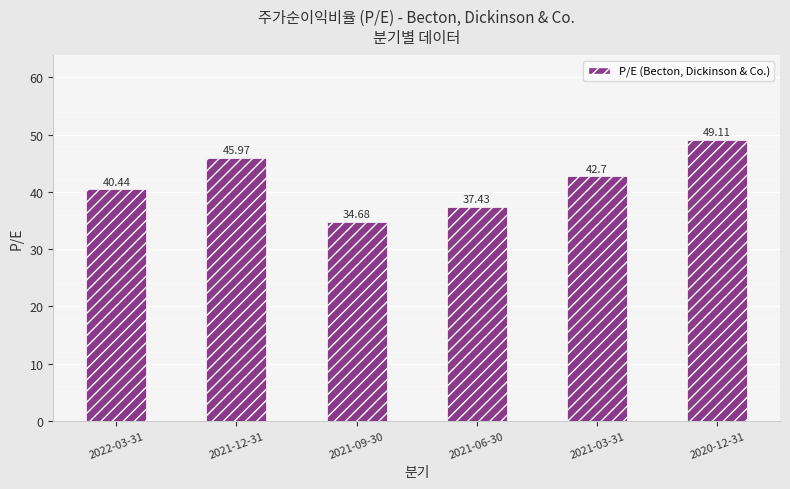

Rank the categories by value from lowest to highest.

2021-09-30, 2021-06-30, 2022-03-31, 2021-03-31, 2021-12-31, 2020-12-31